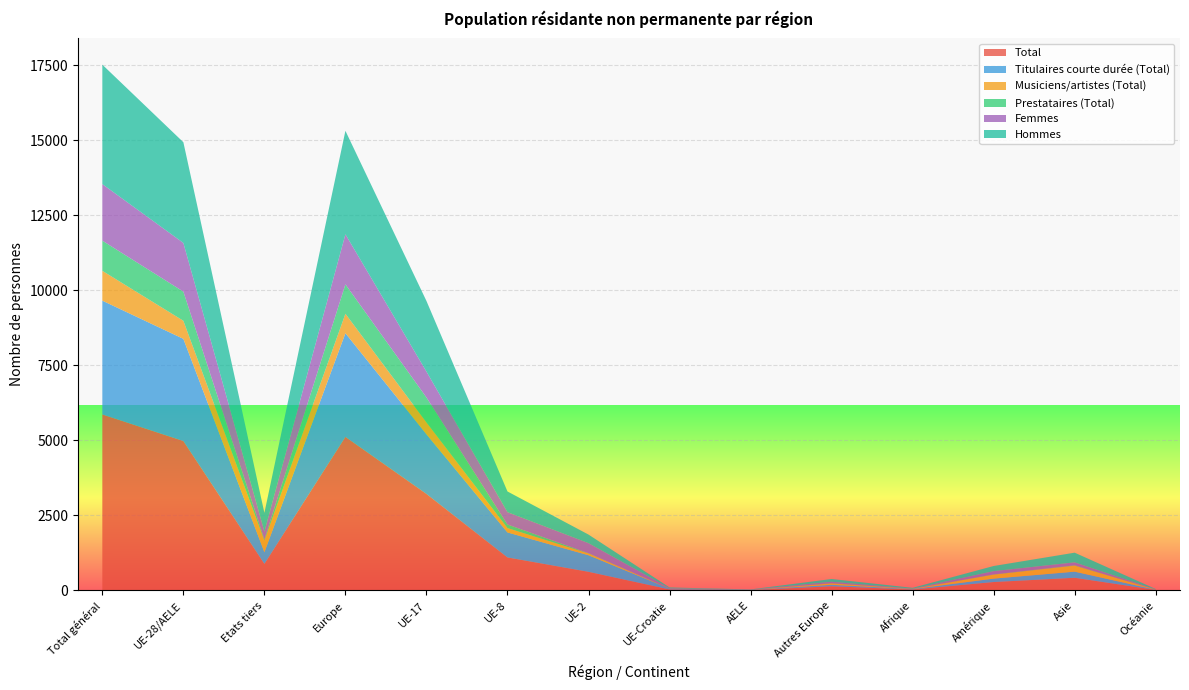

Reading left to right, extract all data points from this chart.

Total: 5862	4977	885	5115	3214	1099	620	33	11	138	31	279	421	16
Titulaires courte durée (Total): 3790	3403	387	3452	1987	832	552	26	6	49	14	114	204	6
Musiciens/artistes (Total): 994	602	392	649	396	145	59	2	0	47	6	133	200	6
Prestataires (Total): 1005	971	34	979	831	121	9	5	5	8	4	8	11	3
Femmes: 1884	1622	262	1668	862	410	334	10	6	46	4	108	99	5
Hommes: 3978	3355	623	3447	2352	689	286	23	5	92	27	171	322	11